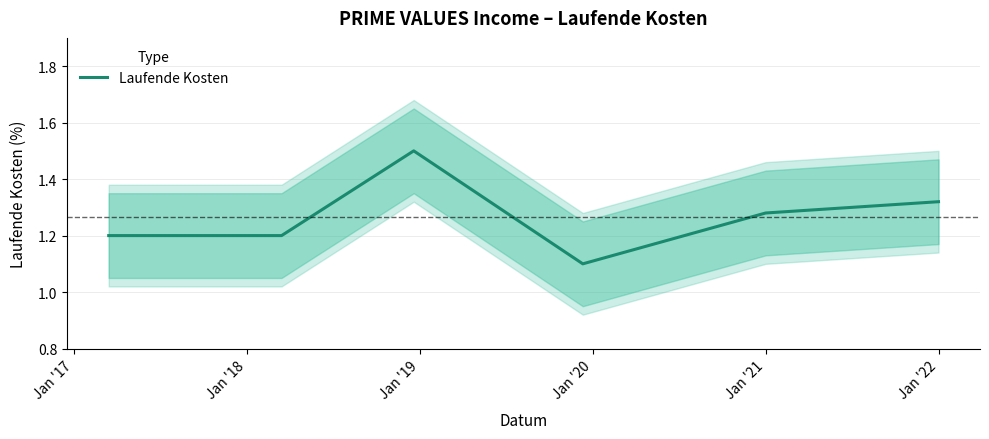

What is the lowest value of the Laufende Kosten series?

1.1